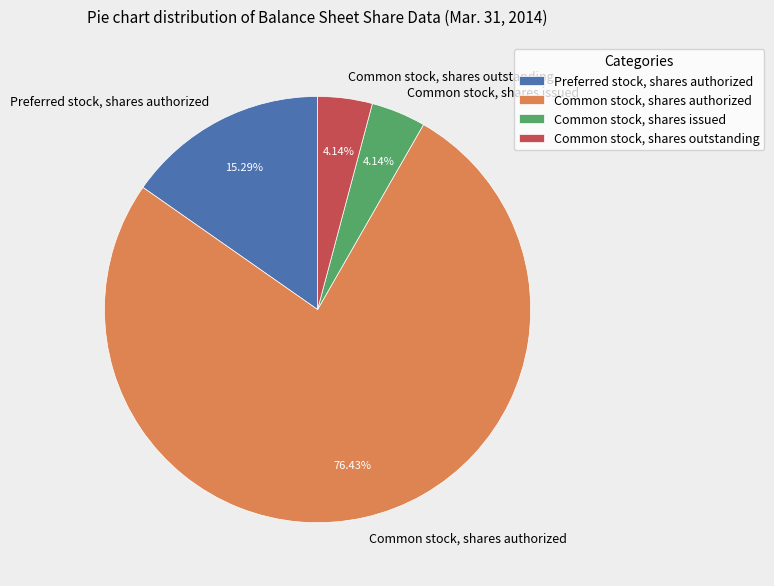

What is the ratio of the value at Common stock, shares issued to the value at Common stock, shares authorized?

0.1